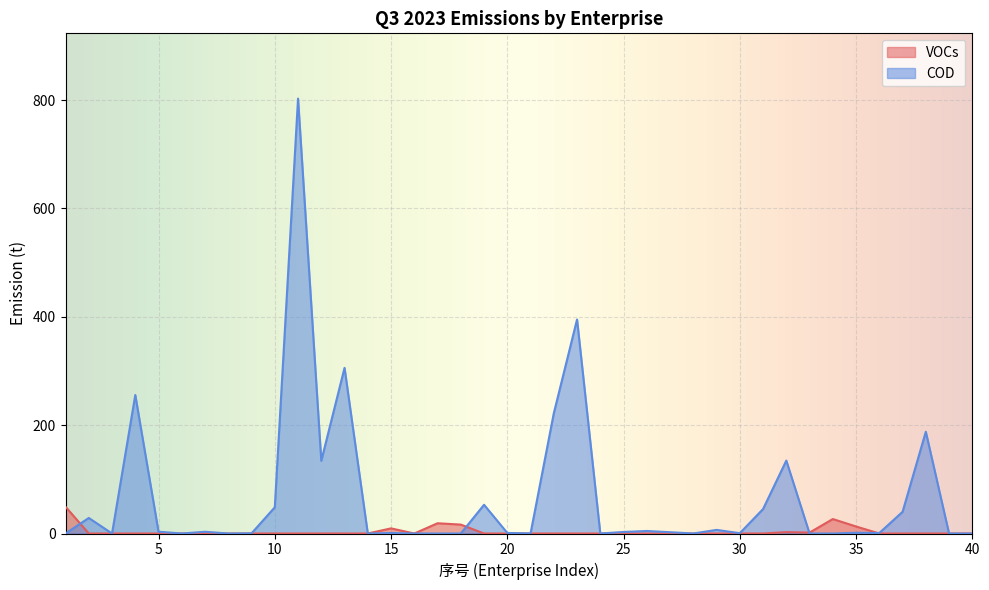

True or false: COD and VOCs cross at least once.

True